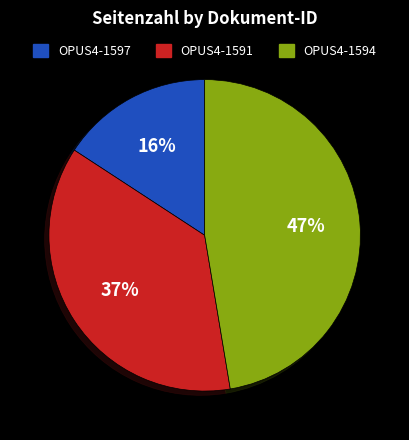

Does any single category account for the majority?

No